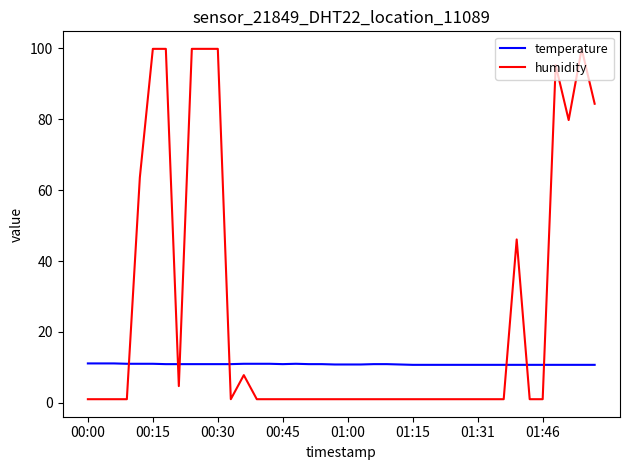

Does the chart have visible grid lines?

No